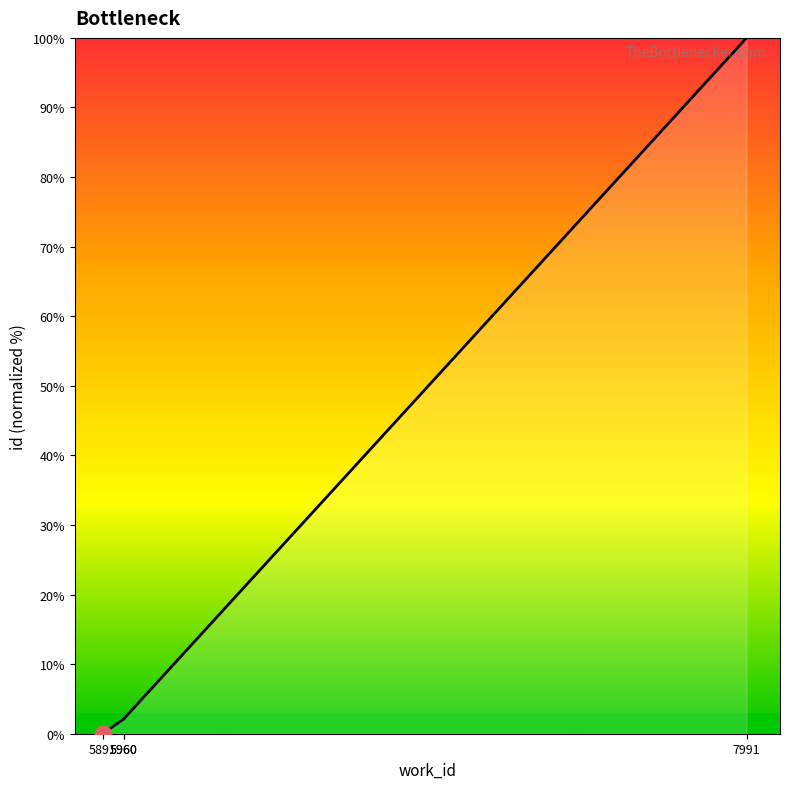

What is the average value?

26.1